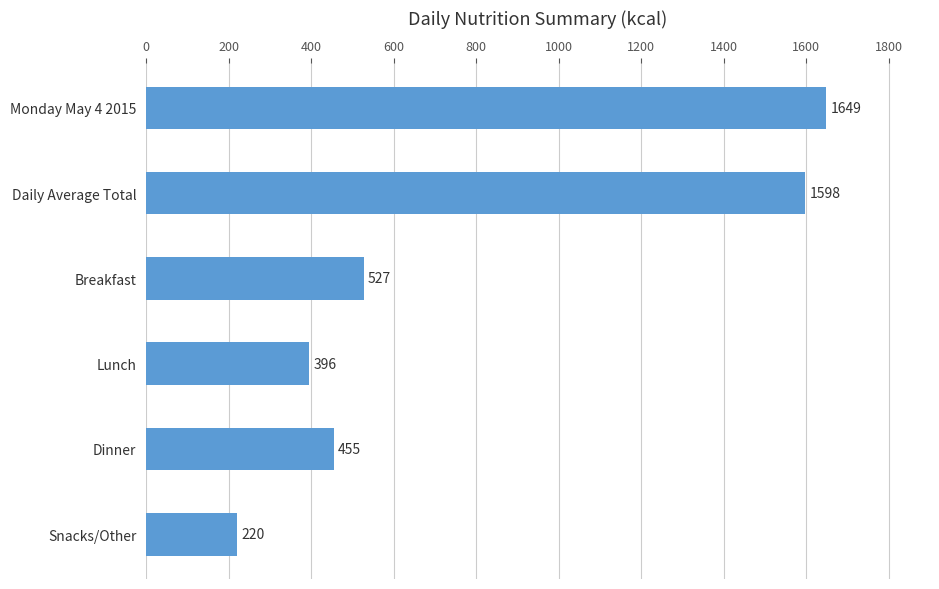

How many bars are there in total?

6